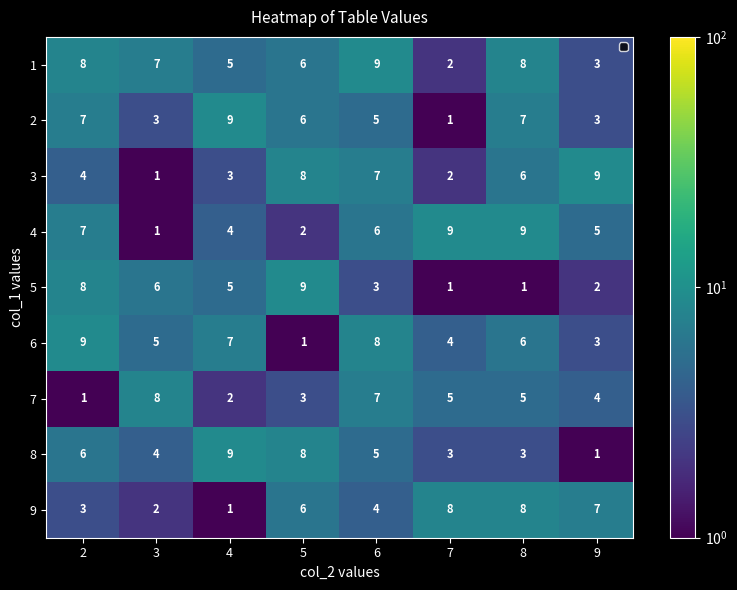

The 1 series shows 2 at 7. True or false?

True